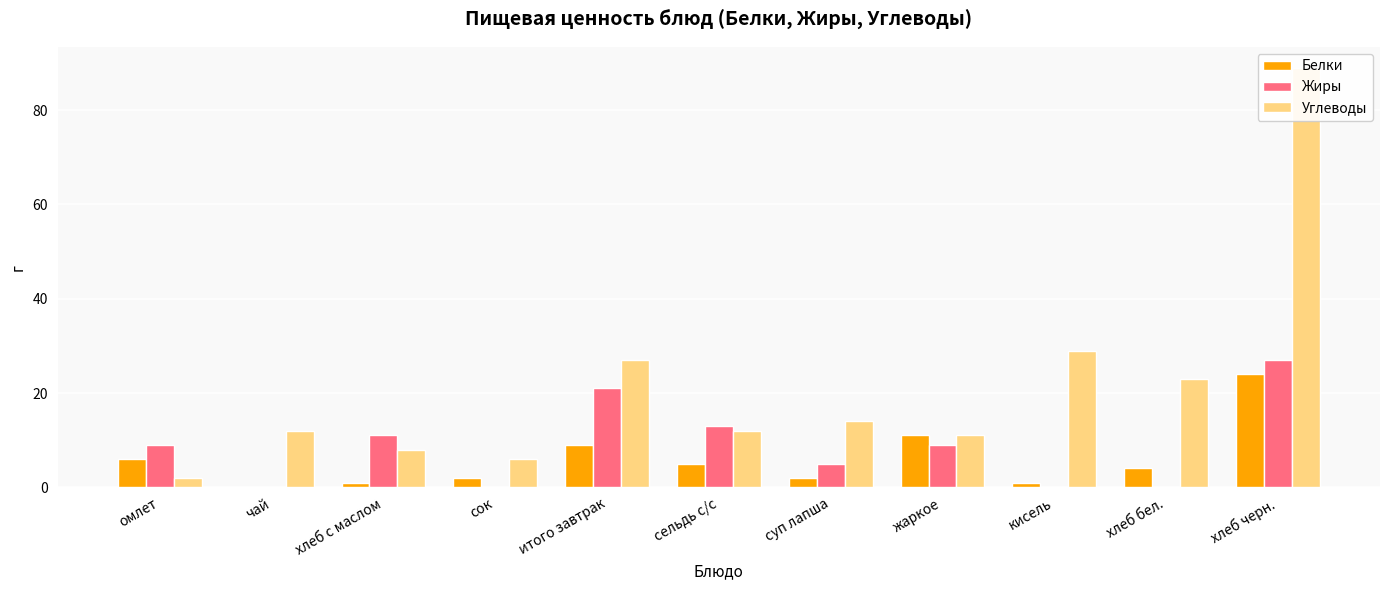

Which series has the widest spread of values?

Углеводы